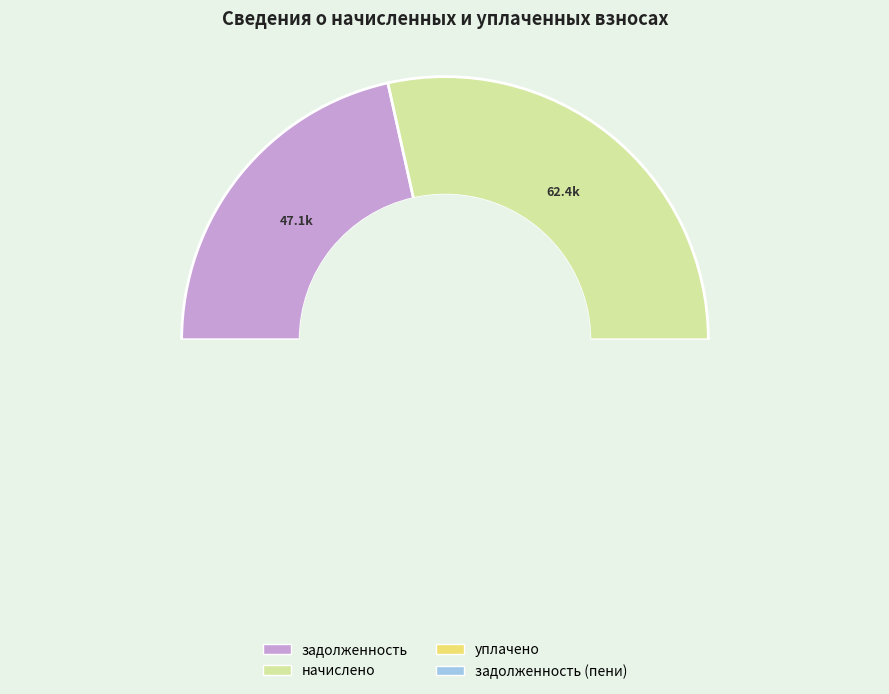

How many segments does this pie chart have?

4